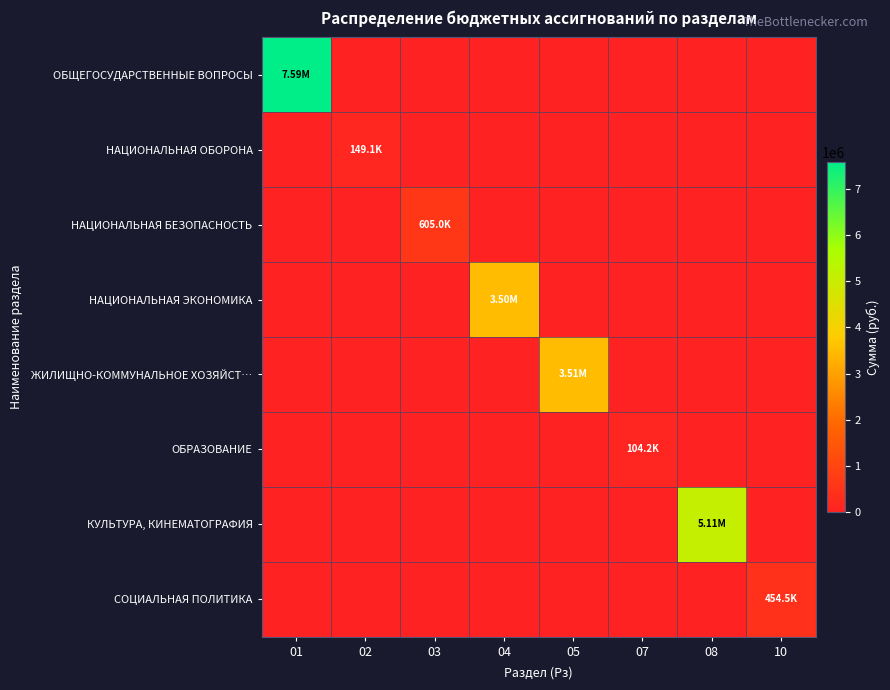

Which series has the largest range (max minus min)?

ОБЩЕГОСУДАРСТВЕННЫЕ ВОПРОСЫ